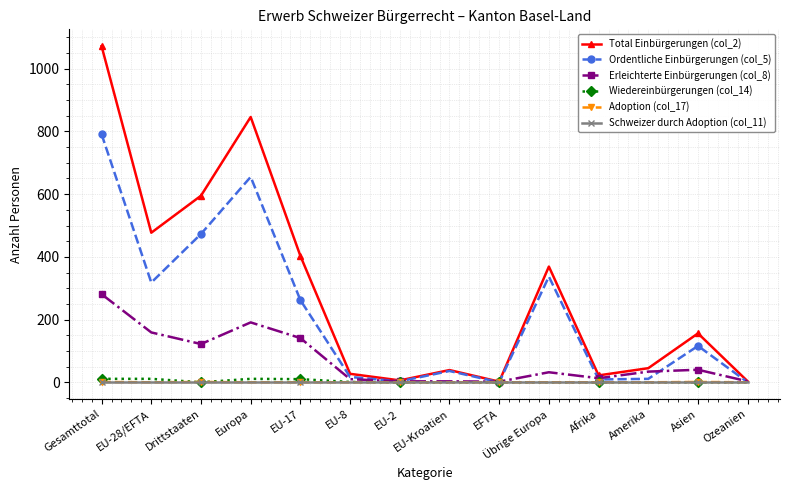

Which series has the largest range (max minus min)?

Total Einbürgerungen (col_2)